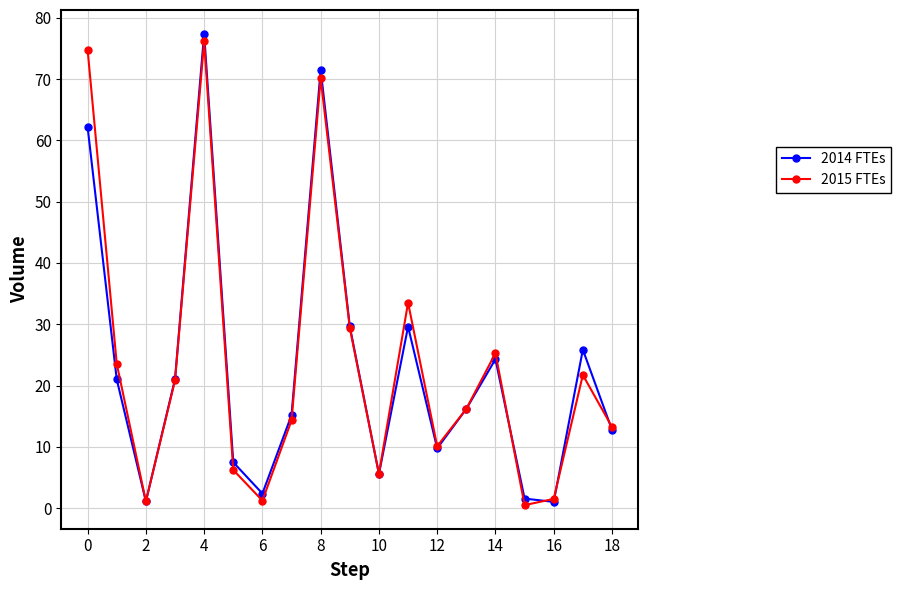

At how many categories does at least one series exceed 44?

3